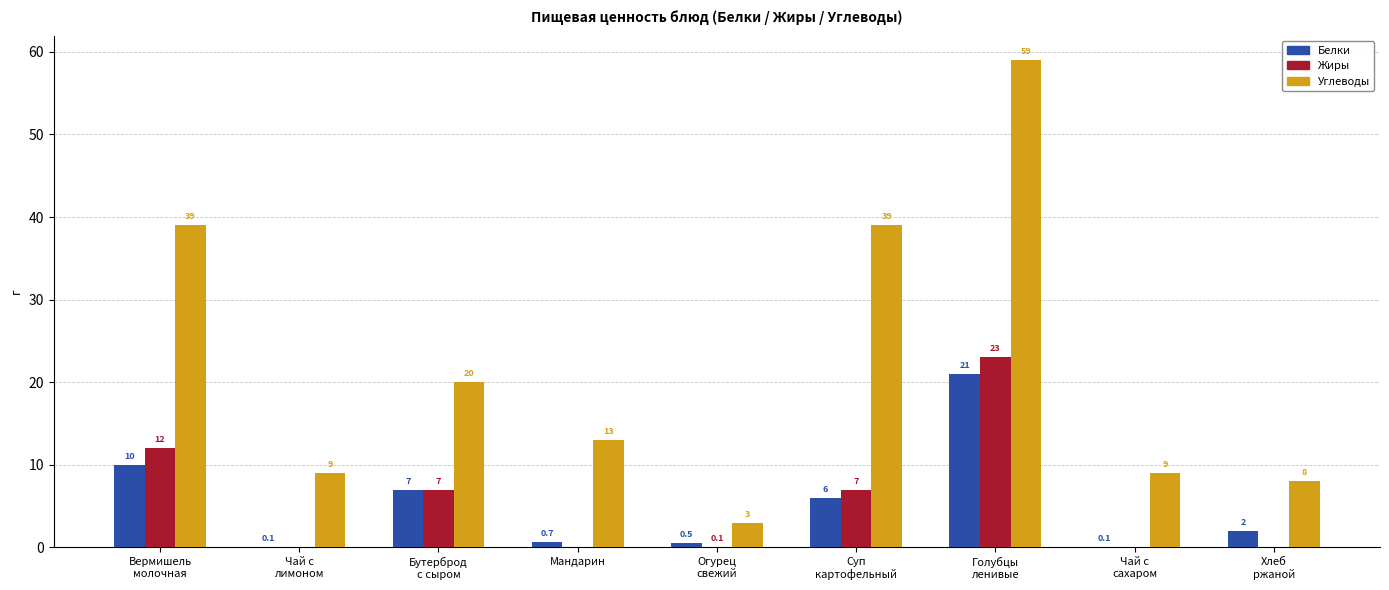

Which series has the largest total across all categories?

Углеводы